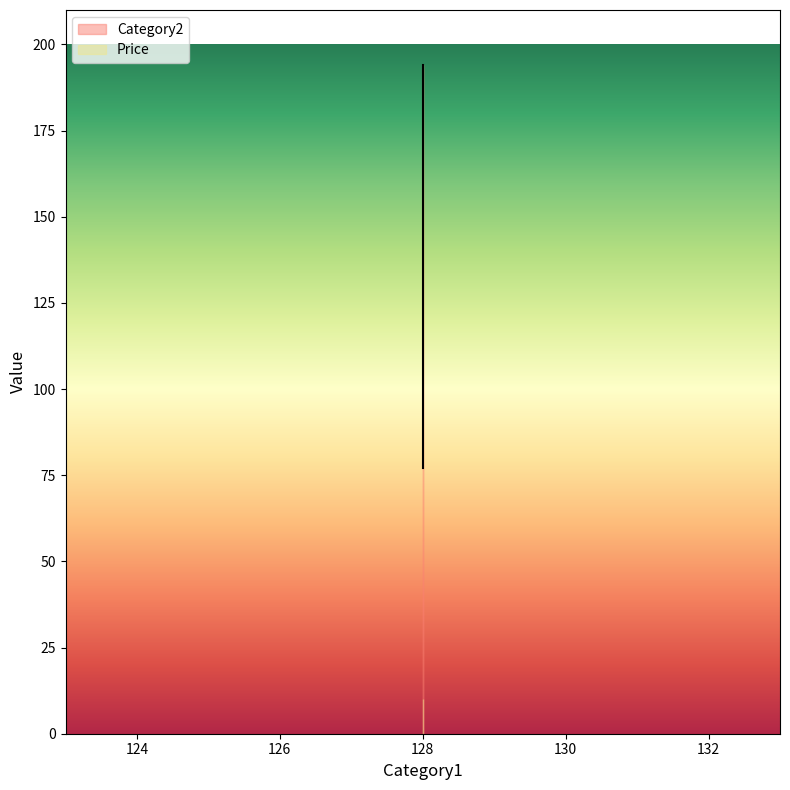

Which label corresponds to the largest value in the chart?

128